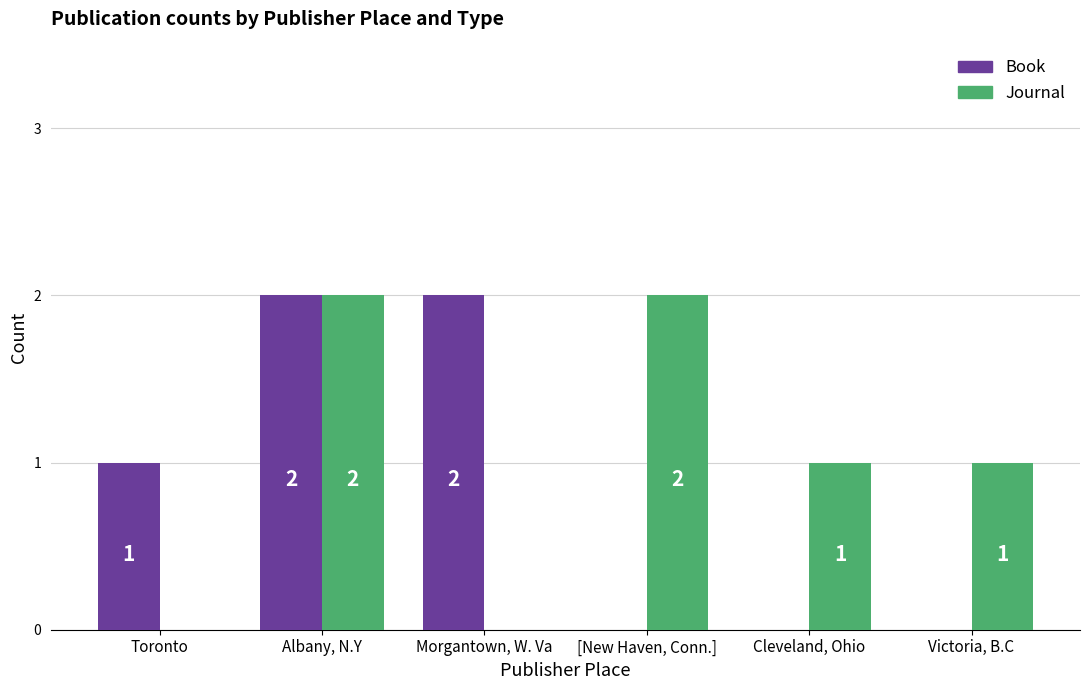

What is the total value across all series at Victoria, B.C?

1